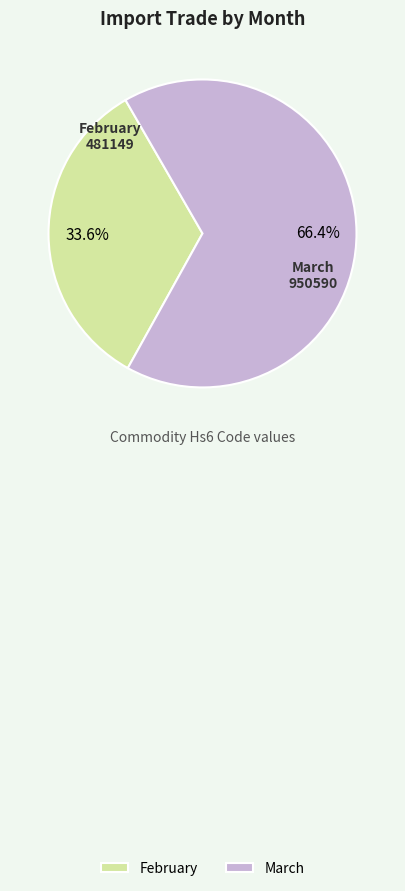

Is February the majority of the pie?

No